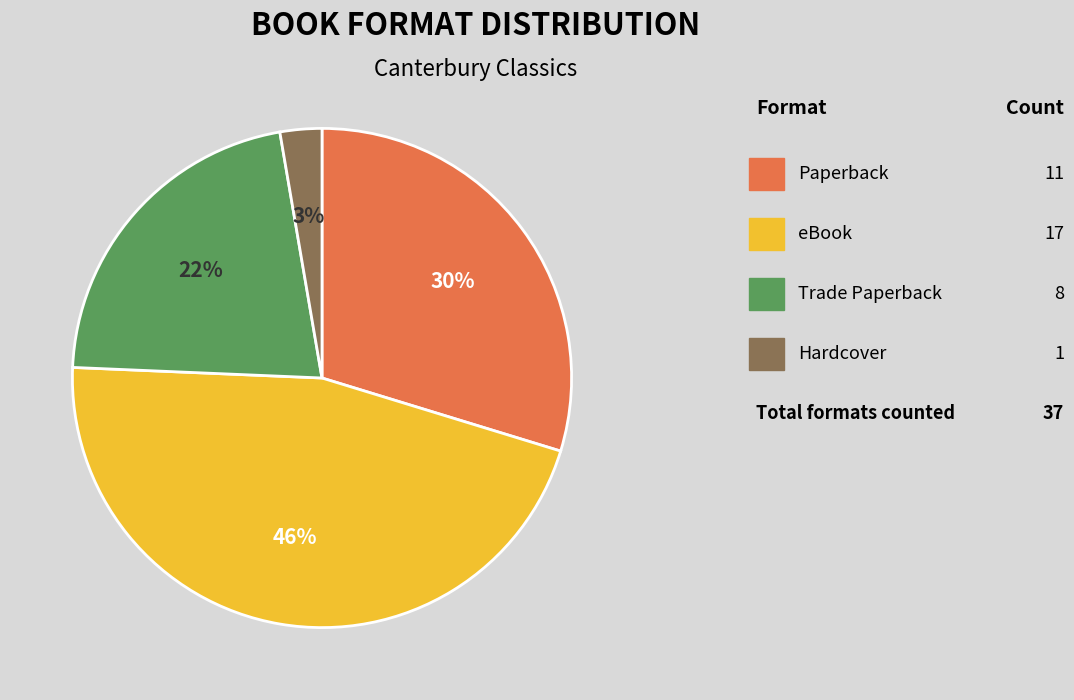

Is there any slice that represents more than half of the pie?

No